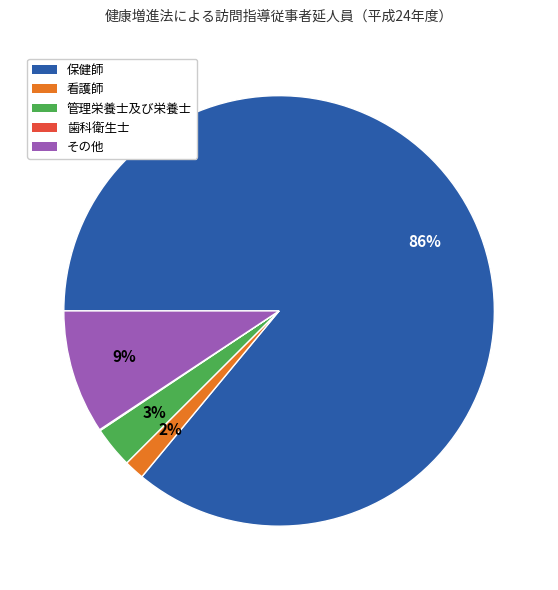

Combined, do 保健師 and 管理栄養士及び栄養士 account for over 50%?

Yes